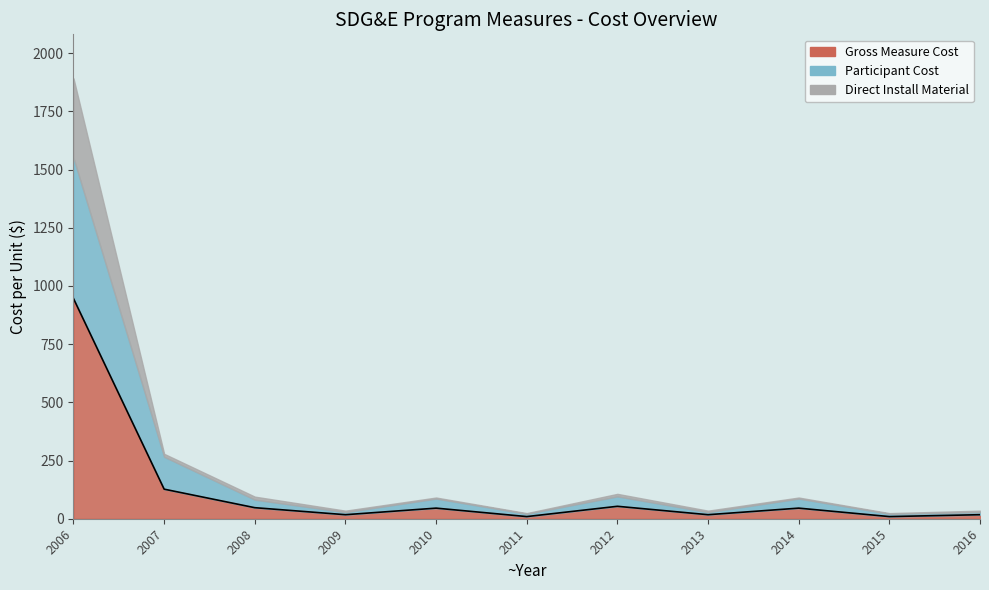

What is the minimum value for Participant Cost?

11.0